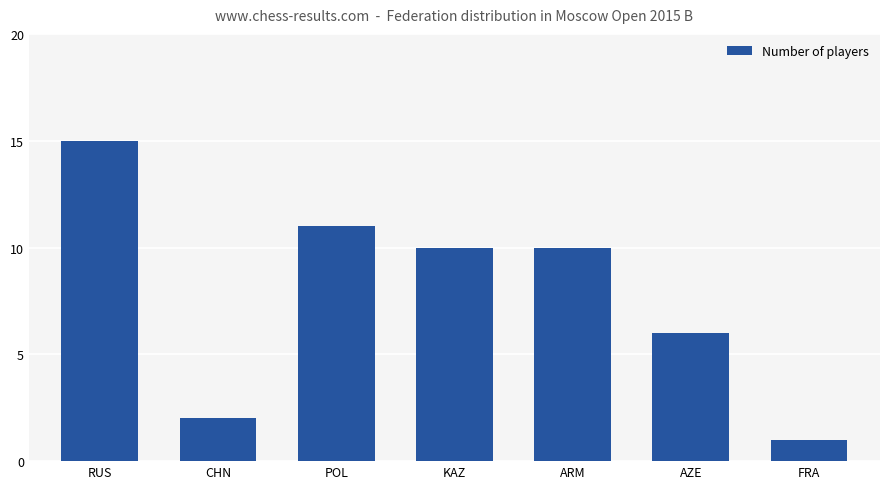

What position from the left is FRA?

7